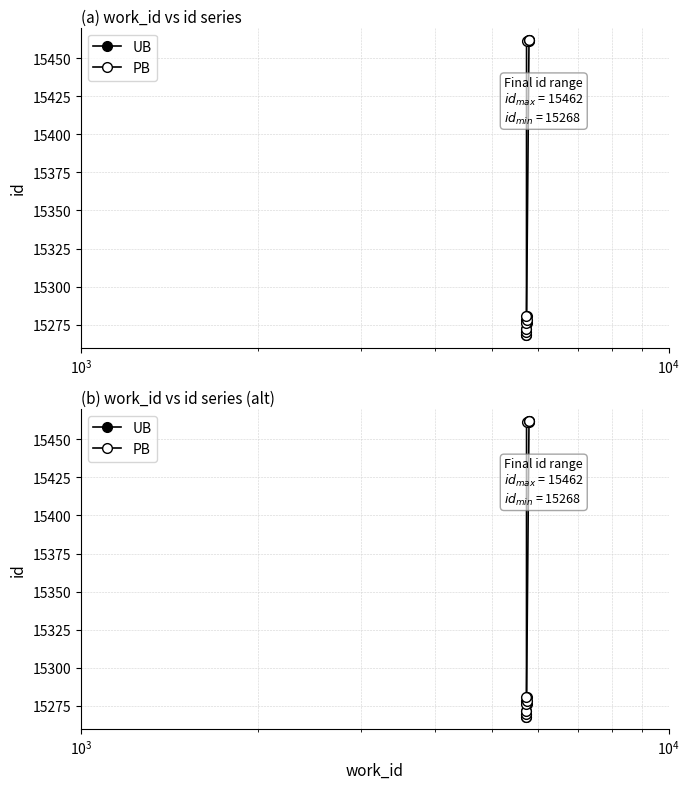

True or false: PB and UB cross at least once.

False